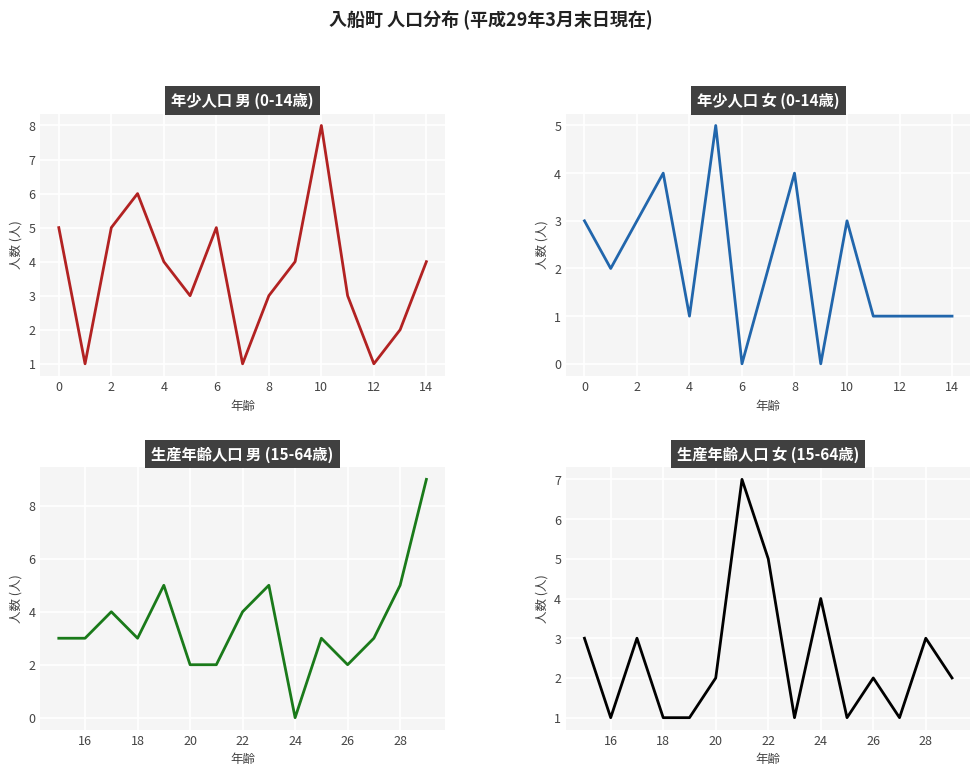

How many 年少人口 女 (0-14歳) values are between 1 and 3?

10